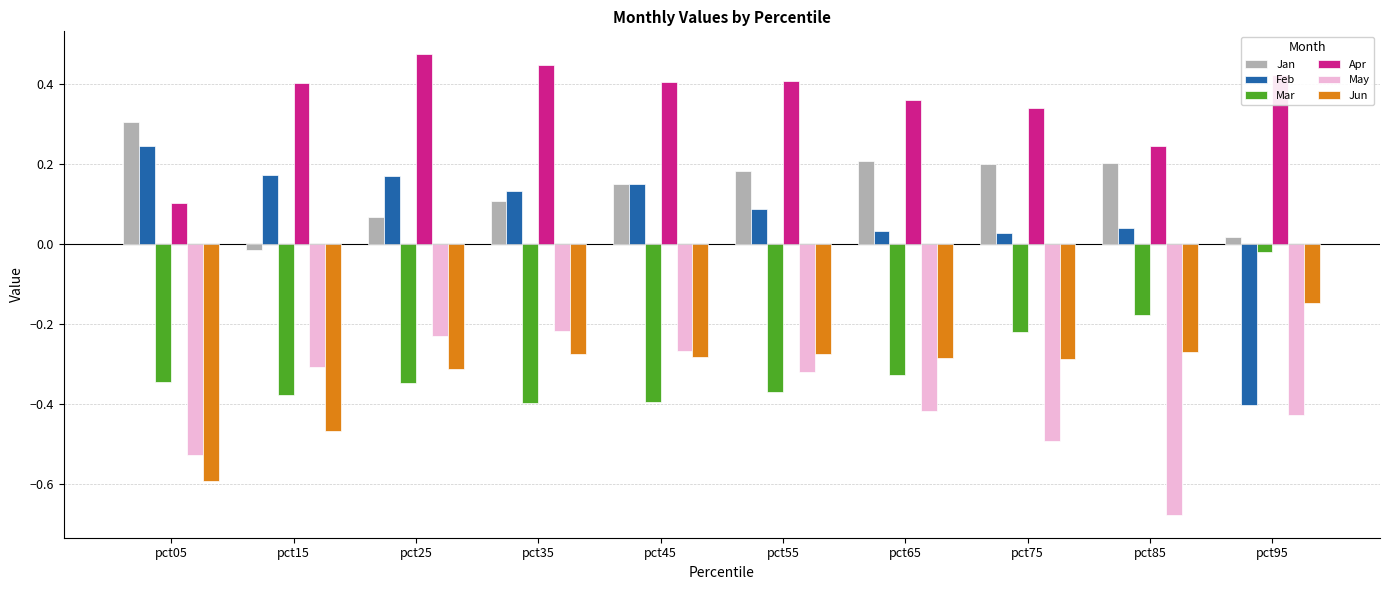

At which label does Feb first exceed 0?

pct05